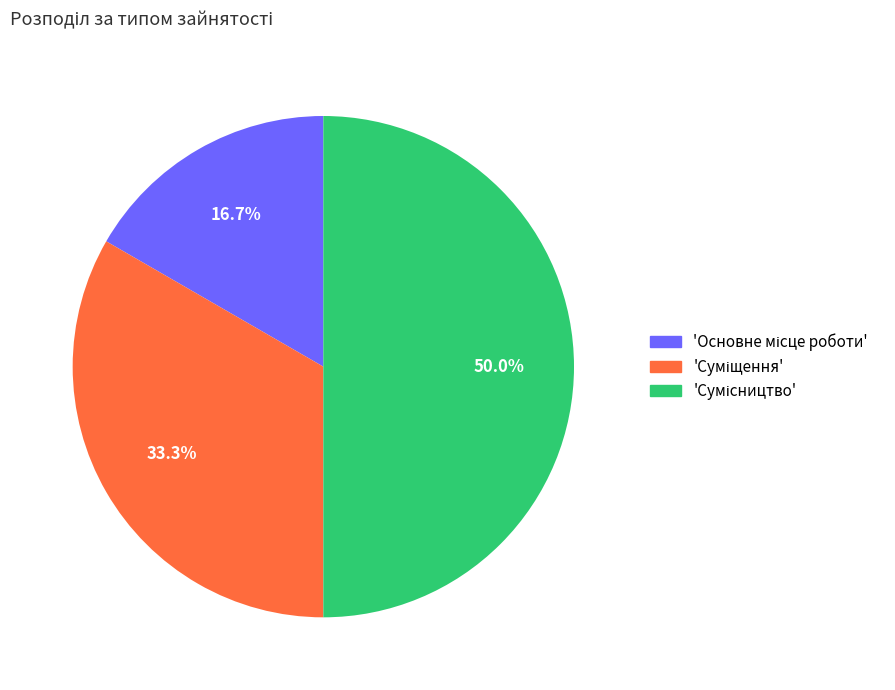

Does any single category account for the majority?

No